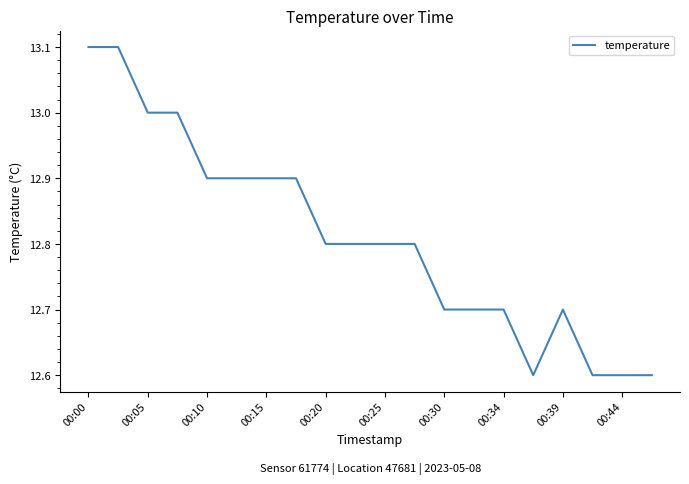

What is the smallest value displayed?

12.6